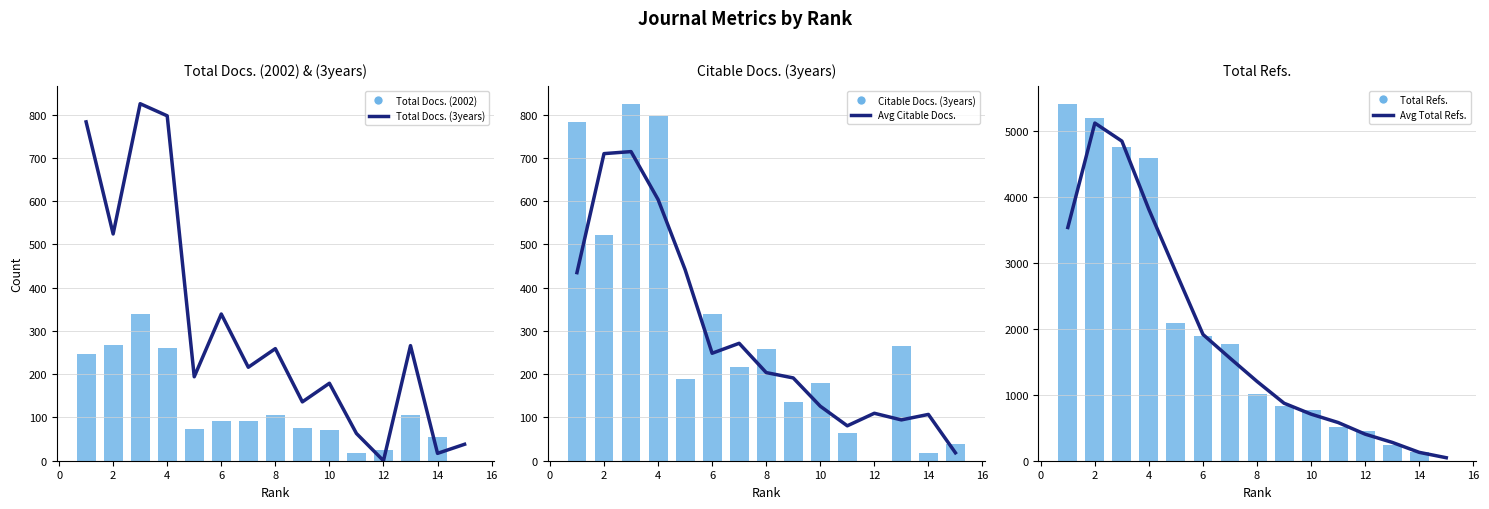

How many data points in Total Docs. (2002) are above 91?

7